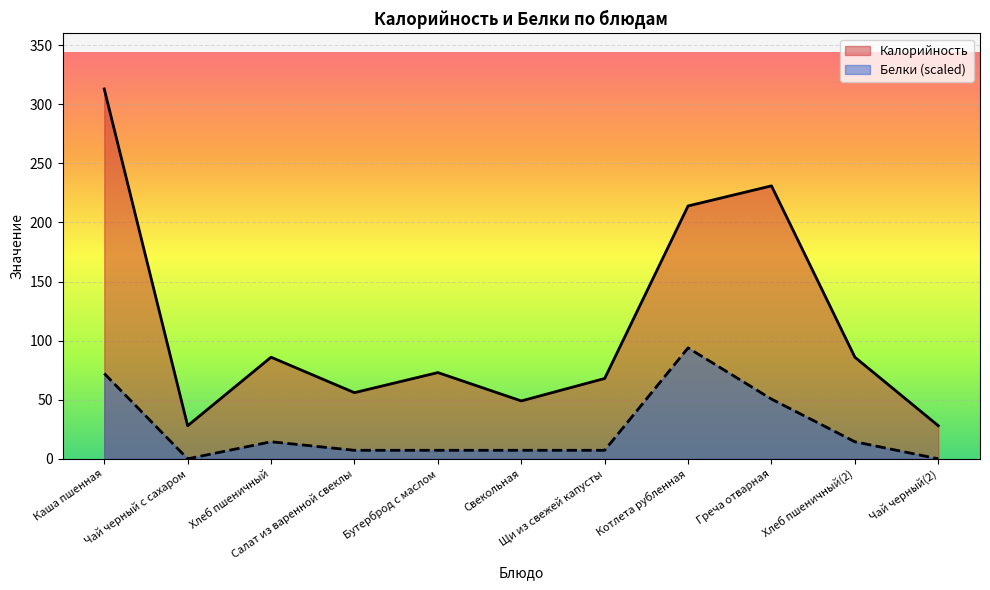

What value does the Белки series have at Хлеб пшеничный(2)?

14.4